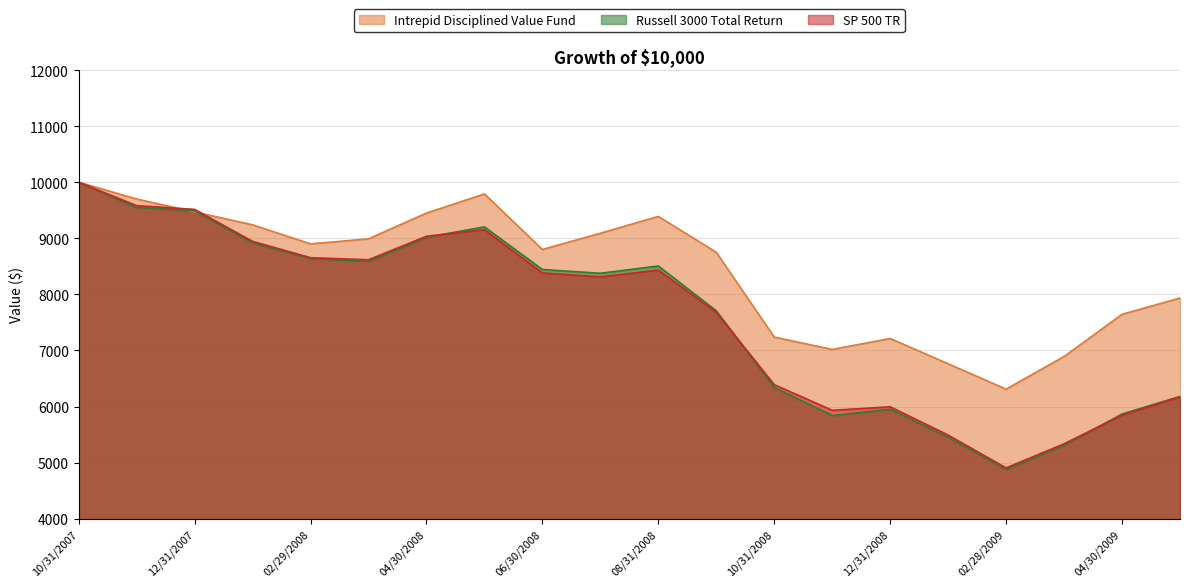

What is the average value of the SP 500 TR series?

7619